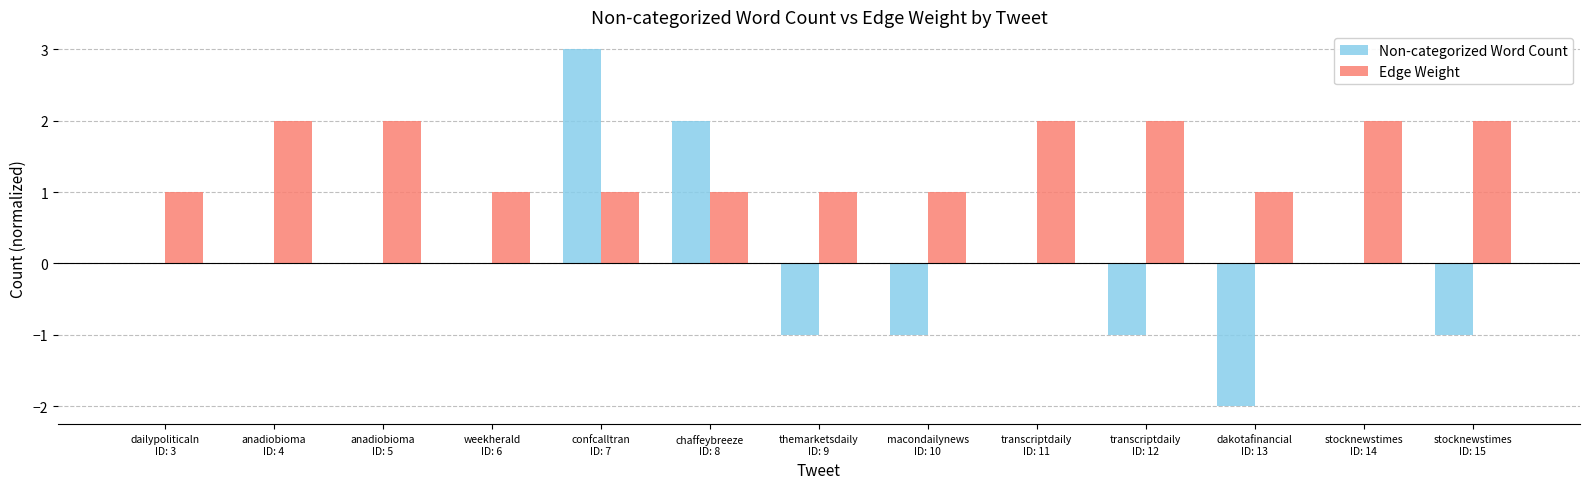

What is the greatest value displayed?

3